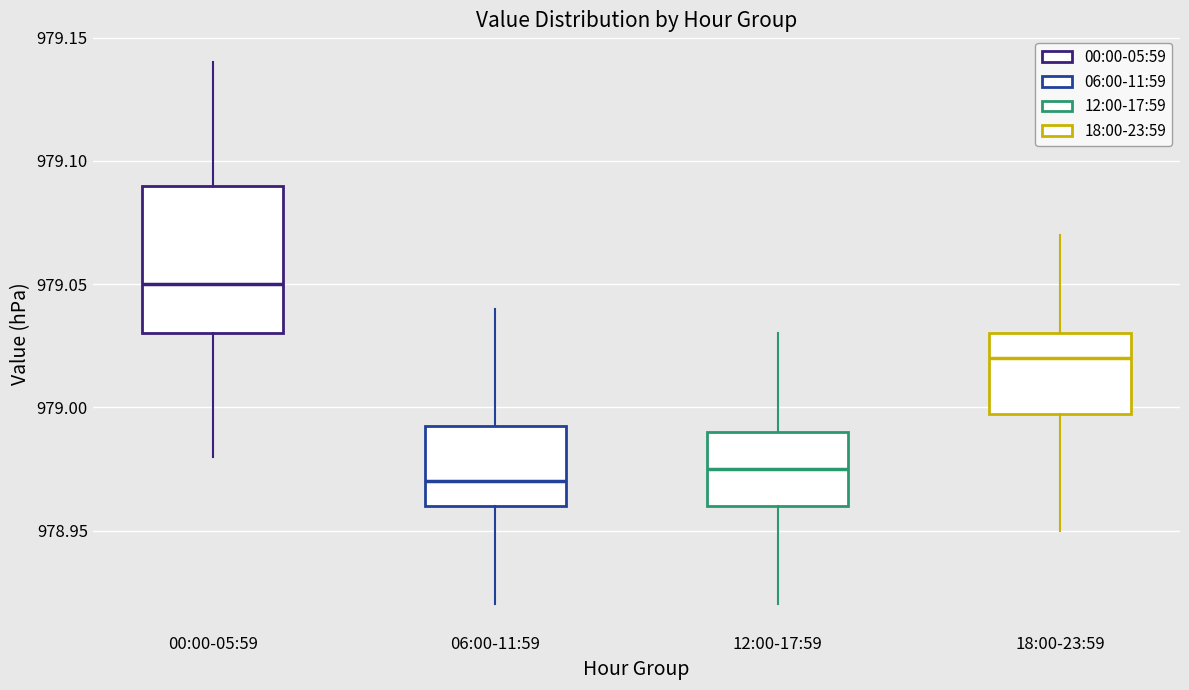

Reading left to right, transcribe this box plot: for each box, give where its median line is, the range the box spans, and where its two whiskers end, as read against the y-axis. The values are not printed on the chart, so give them approximately, as read against the axis.

00:00-05:59: median 979.050, box 979.030 to 979.090, whiskers 978.980 to 979.140
06:00-11:59: median 978.970, box 978.960 to 978.995, whiskers 978.920 to 979.040
12:00-17:59: median 978.975, box 978.960 to 978.990, whiskers 978.920 to 979.030
18:00-23:59: median 979.020, box 979.000 to 979.030, whiskers 978.950 to 979.070